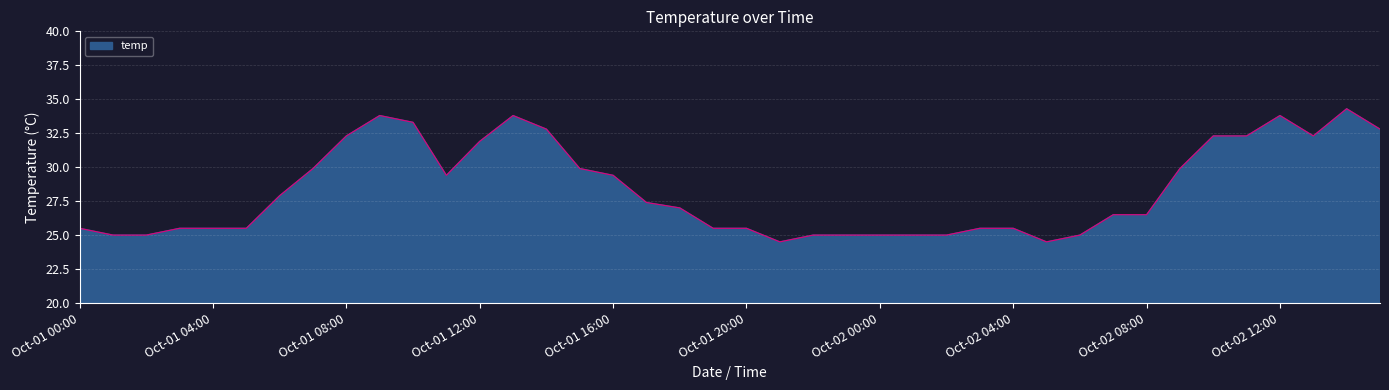

What is the difference between the maximum and minimum values?

9.8